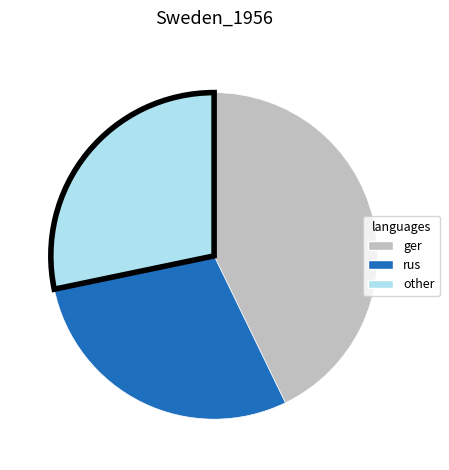

What is the ratio of the value at other to the value at rus?

1.0